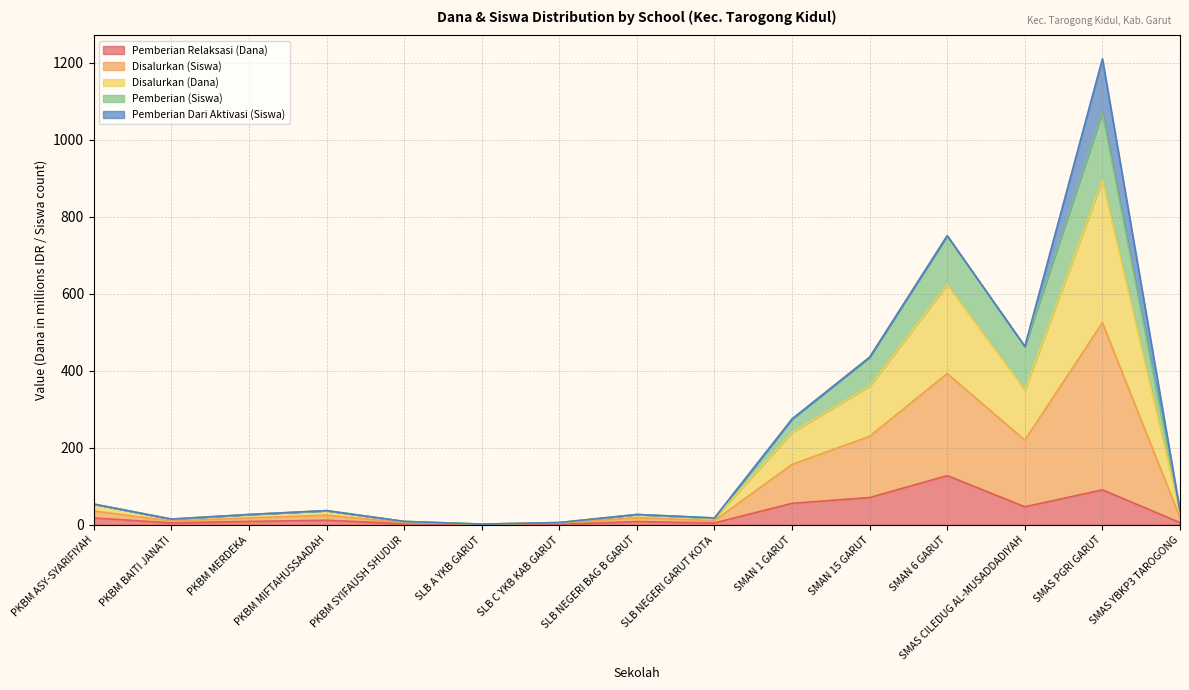

Which has a higher value, SMAN 6 GARUT or SLB C YKB KAB GARUT?

SMAN 6 GARUT